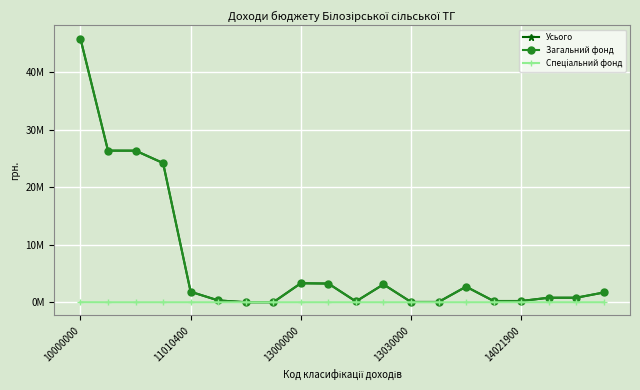

How many interior local peaks does the Загальний фонд series have?

3